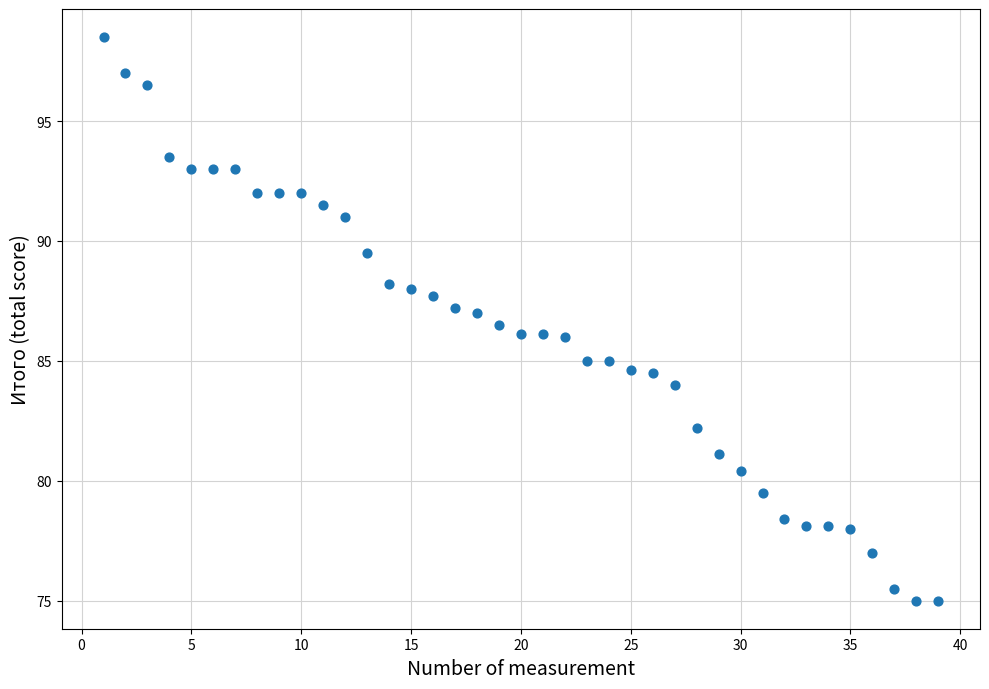

What is the range of Y values (max minus min)?

23.5